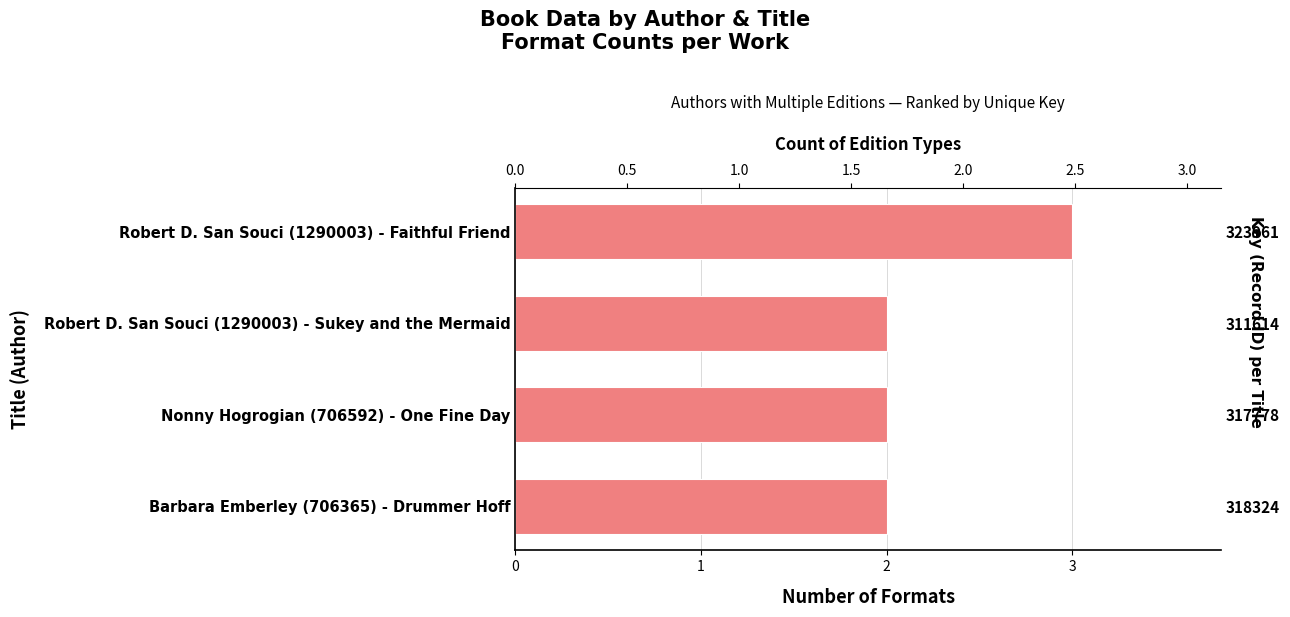

True or false: the data shows 1 at Robert D. San Souci (1290003) - Faithful Friend.

False